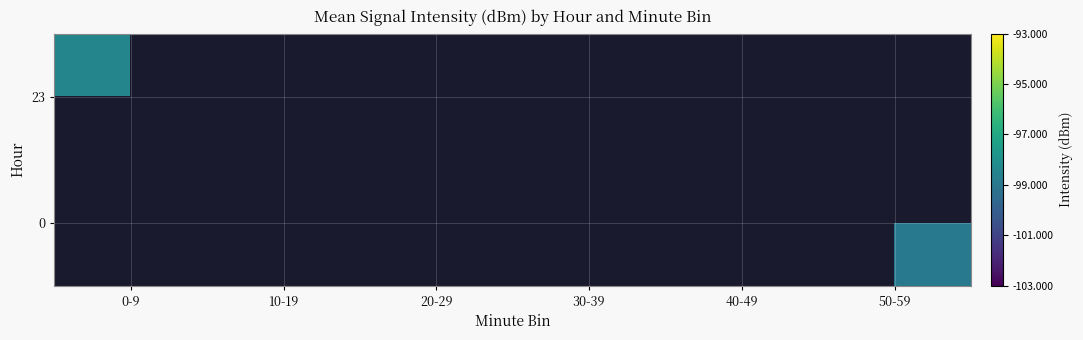

Between 40-49 and 30-39, which is larger?

30-39